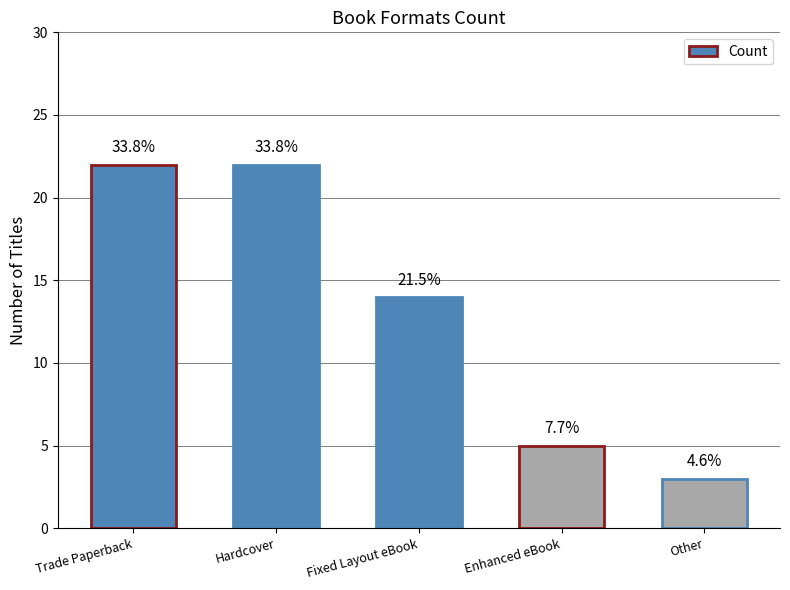

What is the label of the 1st bar from the left?

Trade Paperback